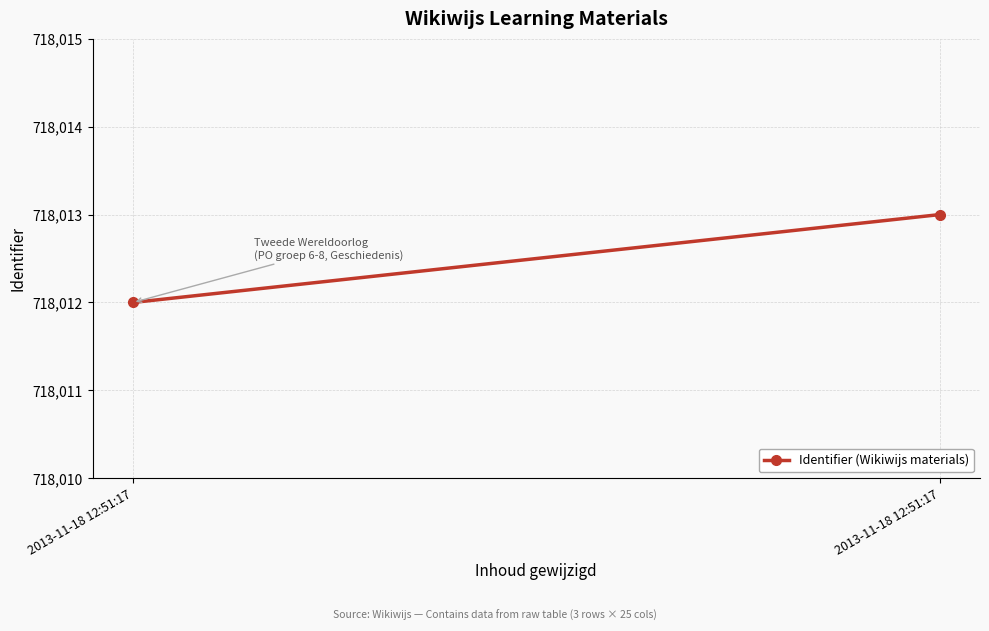

What is the sum of all values?

1436025